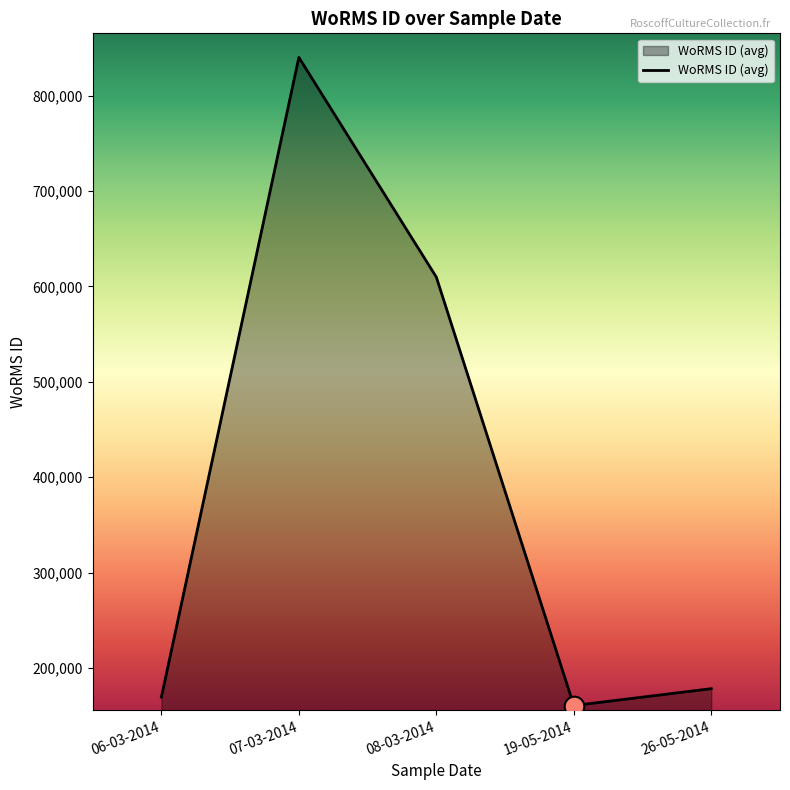

What is the change in value from 19-05-2014 to 26-05-2014?

+17688.0